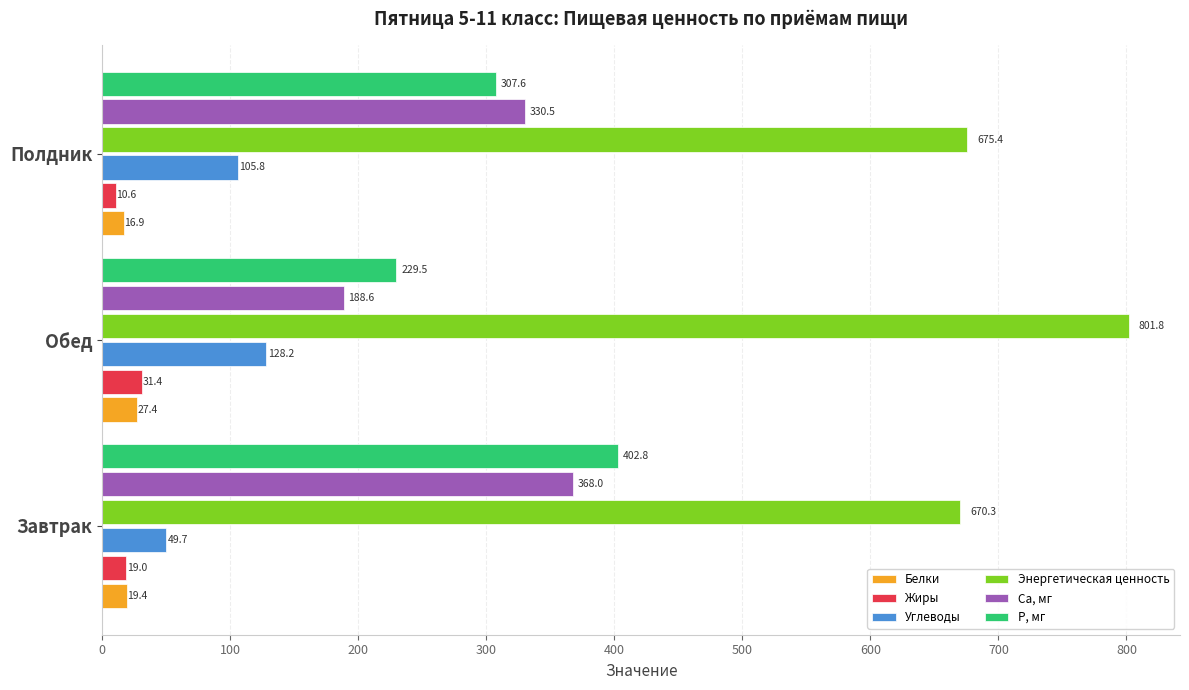

The Р, мг series shows 140.4 at Завтрак. True or false?

False